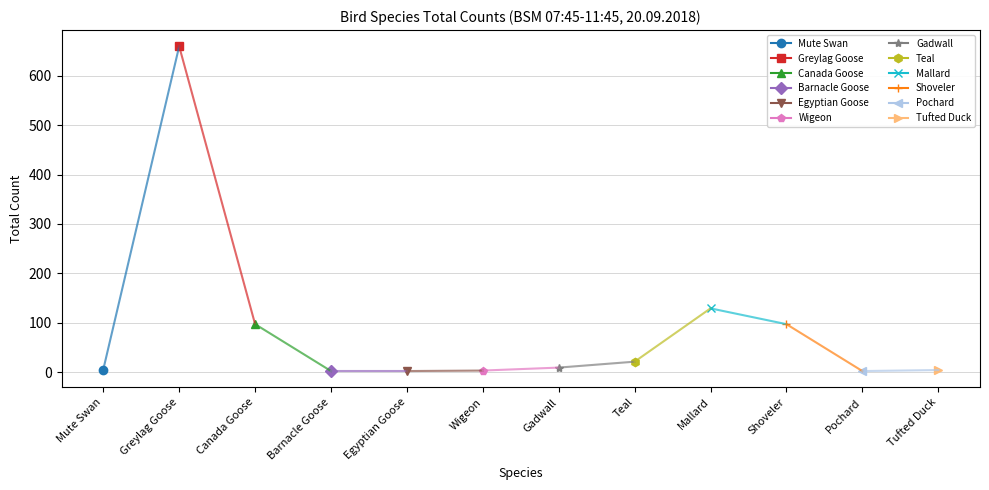

What is the difference between the maximum and minimum values?

658